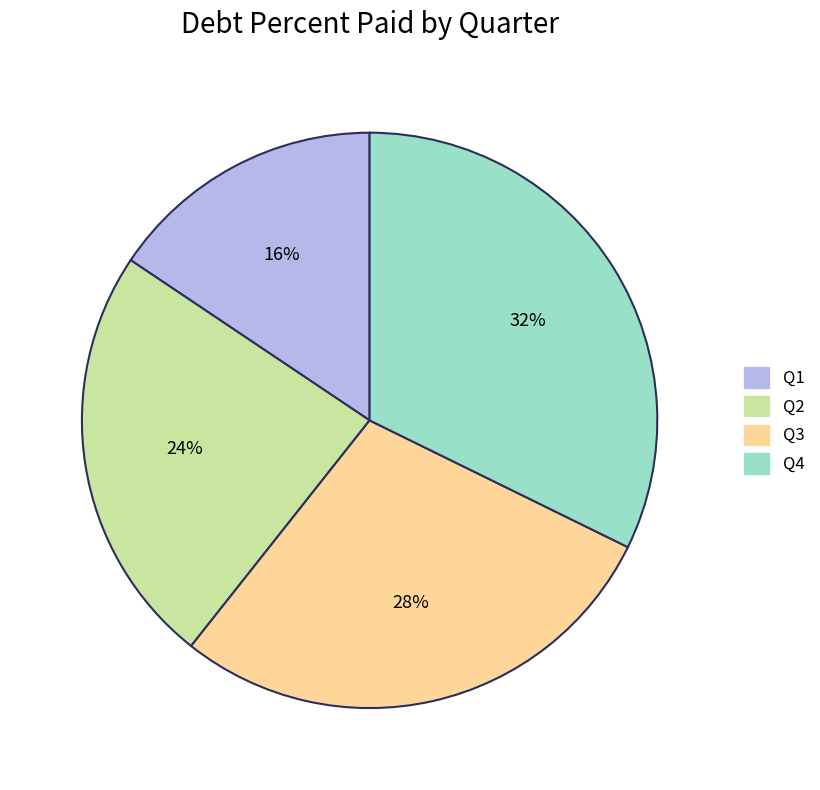

True or false: Q4 accounts for 32% of the total.

True